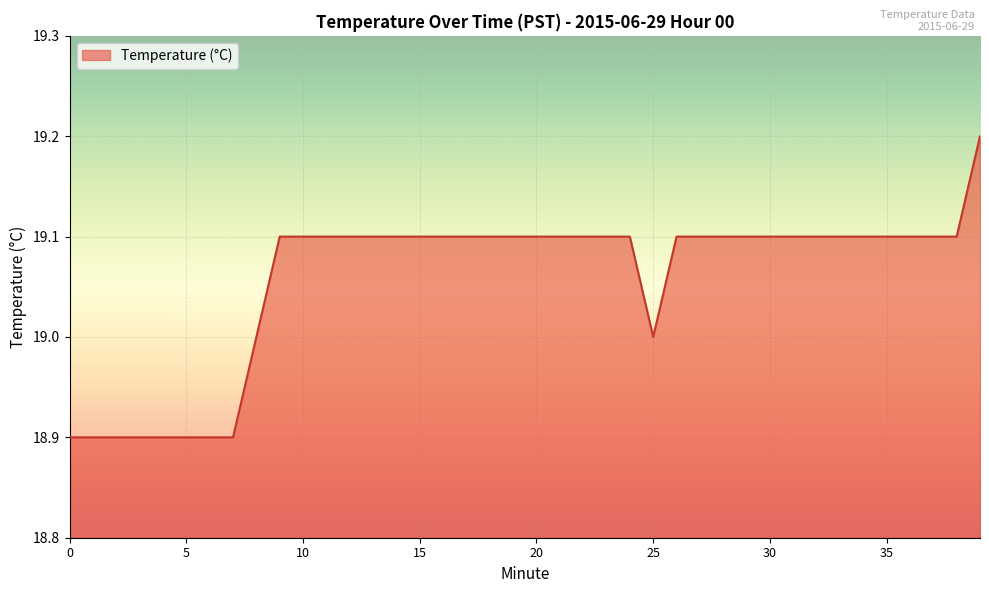

What is the difference between the maximum and minimum values?

0.3